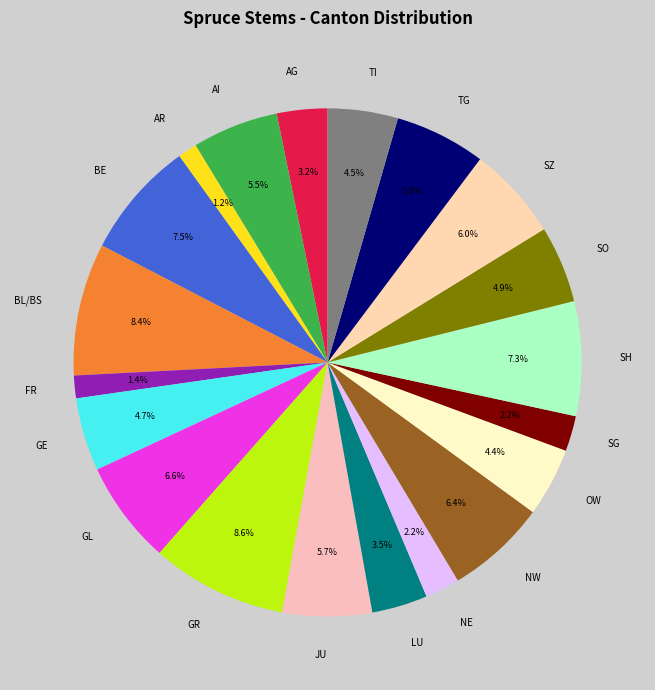

What percentage is the FR slice, to the nearest percent?

1%